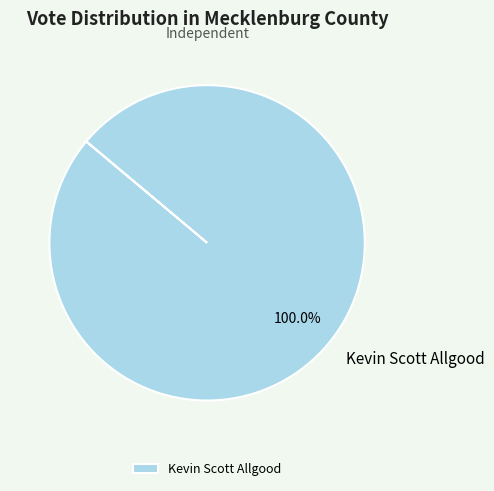

Rank the categories by value from highest to lowest.

Kevin Scott Allgood